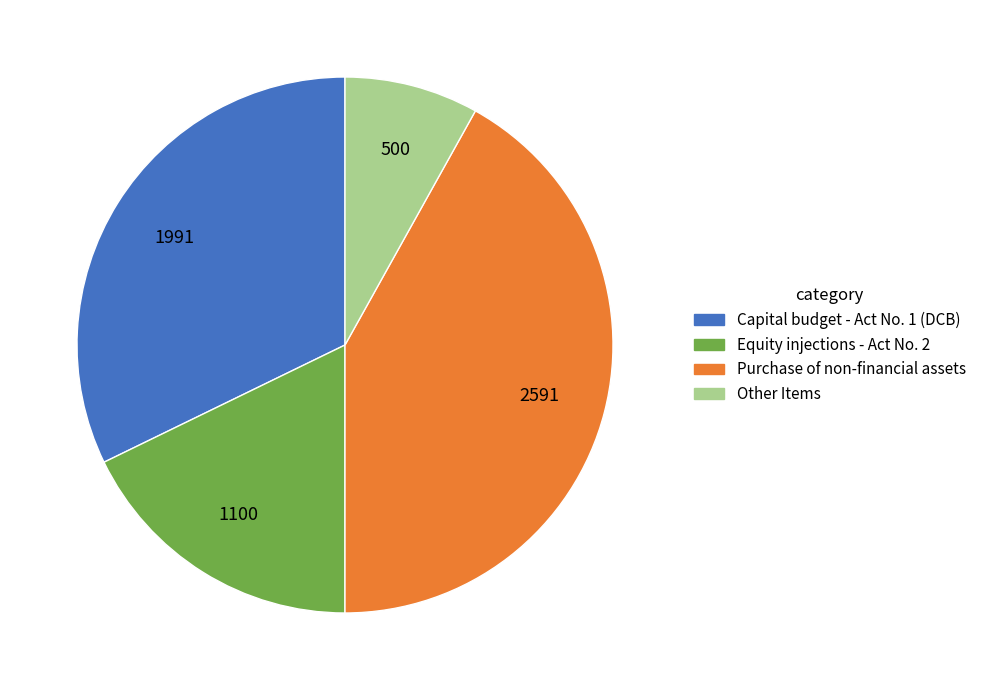

Rank the categories by value from highest to lowest.

Purchase of non-financial assets, Capital budget - Act No. 1 (DCB), Equity injections - Act No. 2, Other Items